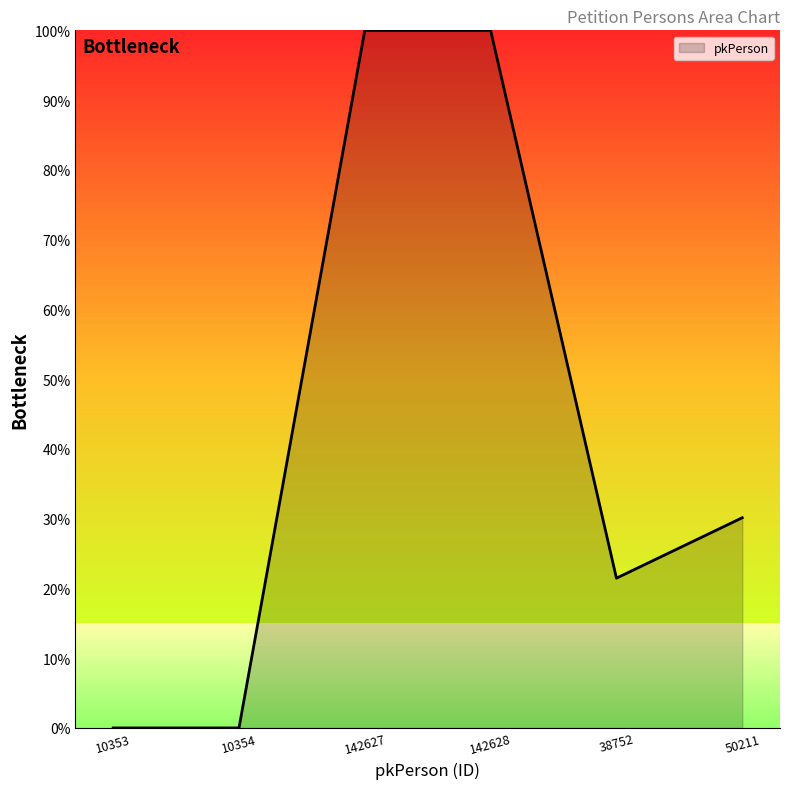

What position from the right is 38752?

2